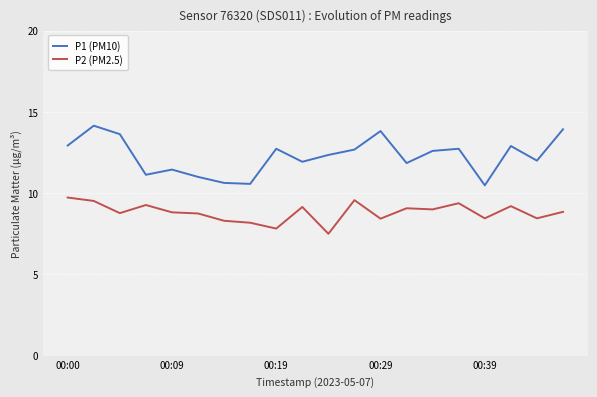

Which series has the largest total across all categories?

P1 (PM10)